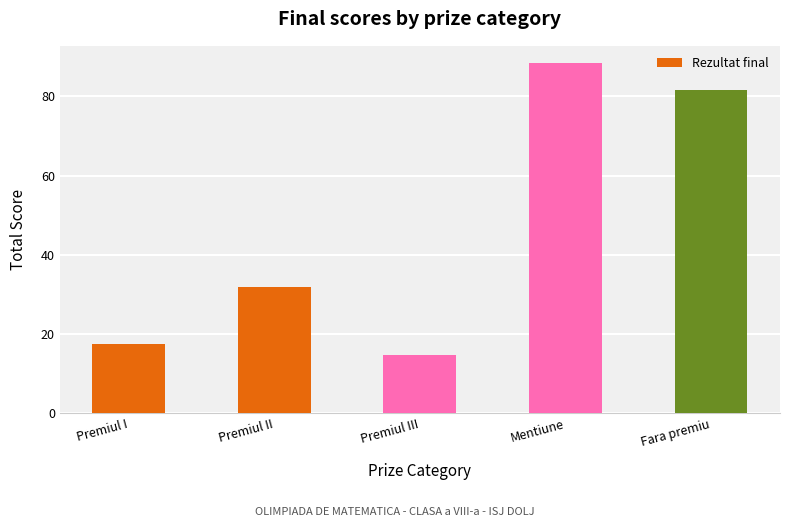

Between Mentiune and Premiul I, which is larger?

Mentiune